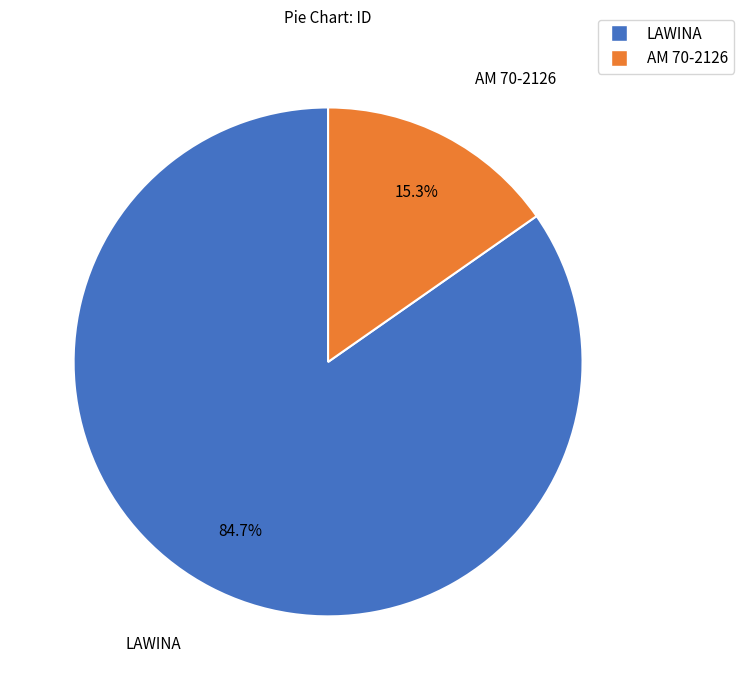

True or false: LAWINA accounts for 85% of the total.

True